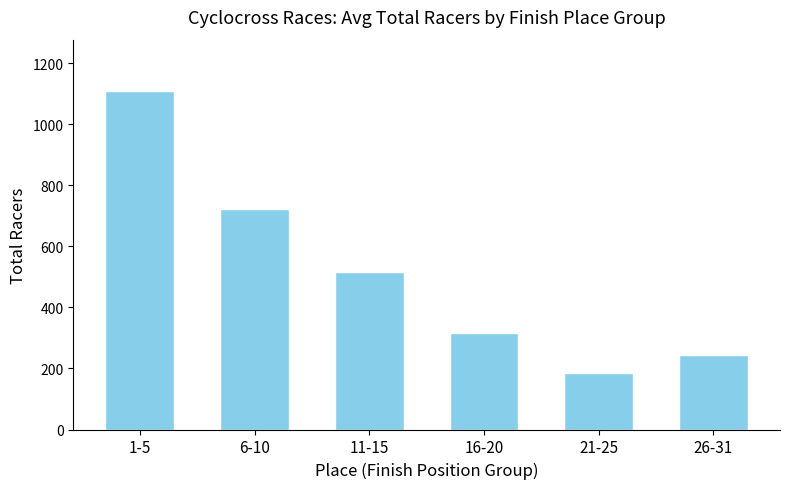

Reading left to right, what are all the values shown in this chart?

1111	724	516	317	186	244